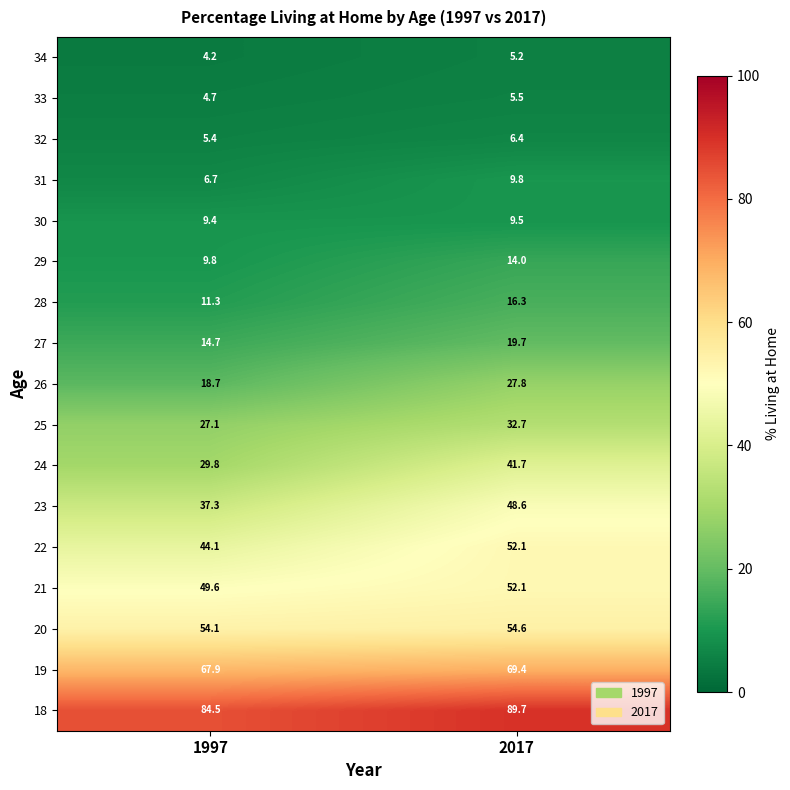

What is the average value of the 28 series?

13.8